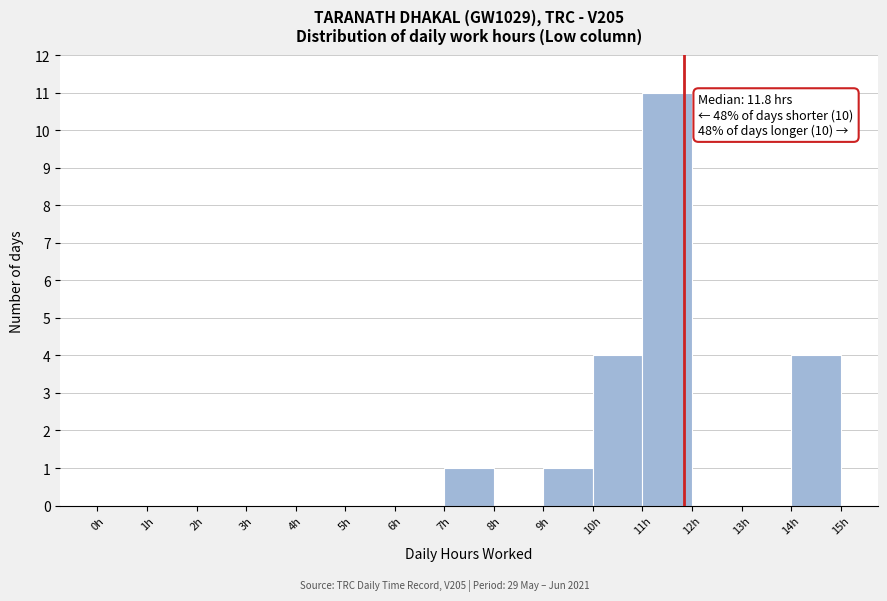

Over which range of the x-axis is the bar tallest?

11 to 12